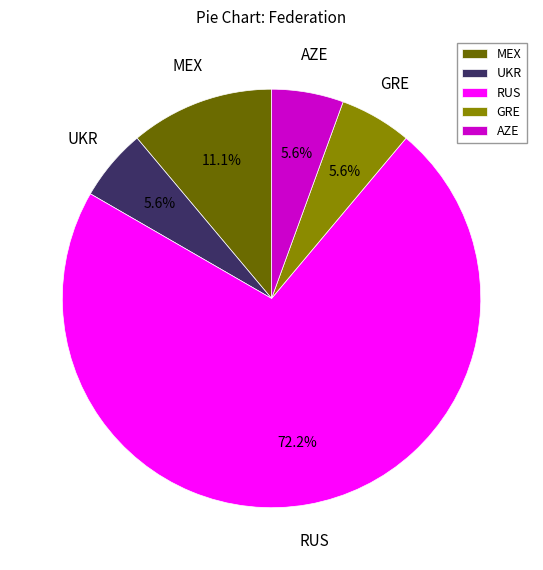

What percentage is the MEX slice, to the nearest percent?

11%